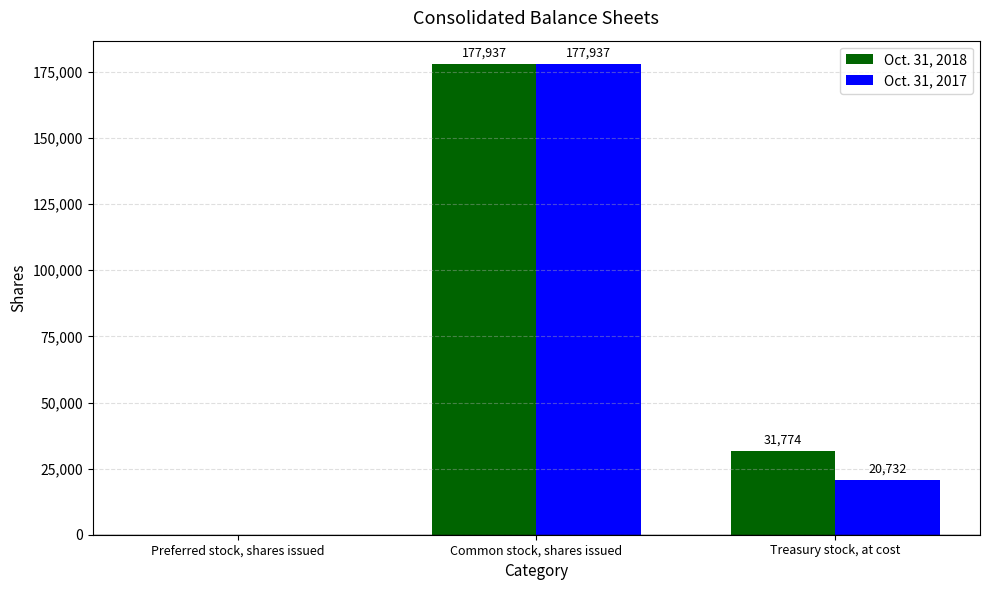

Which series has the largest total across all categories?

Oct. 31, 2018